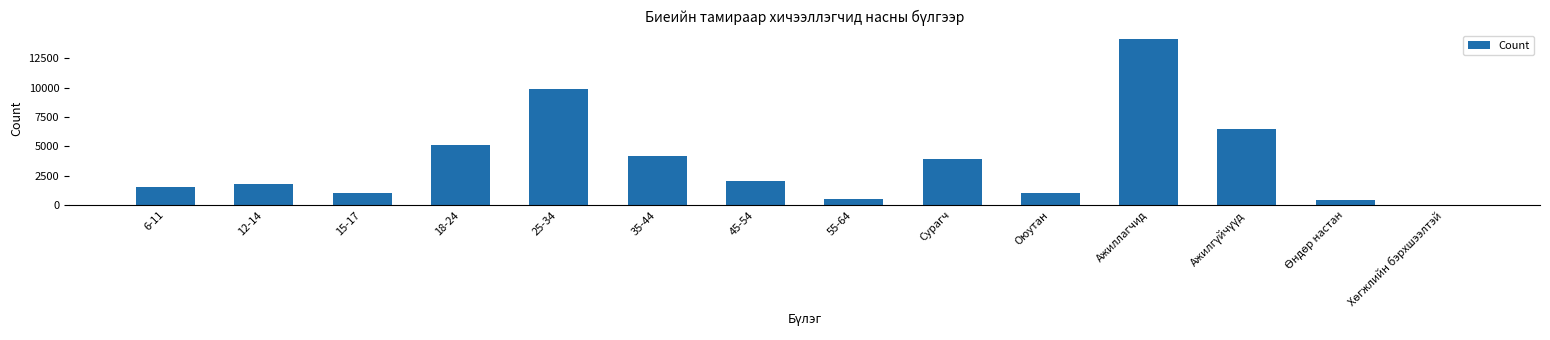

Is it true that the value at 18-24 is 1287?

False